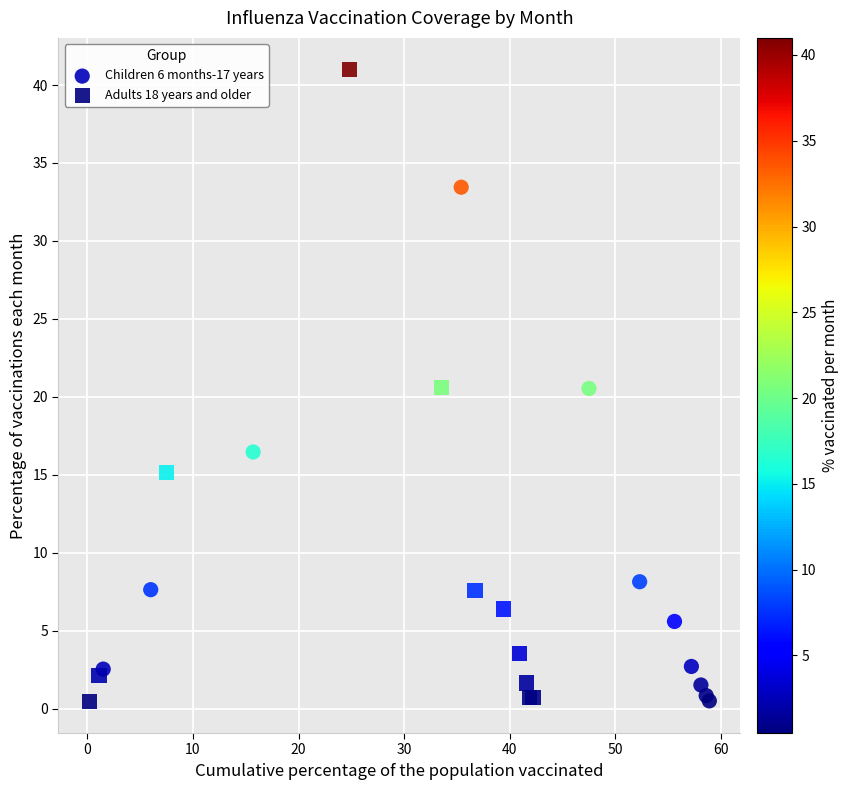

Which series contains the highest Y value?

Adults 18 years and older